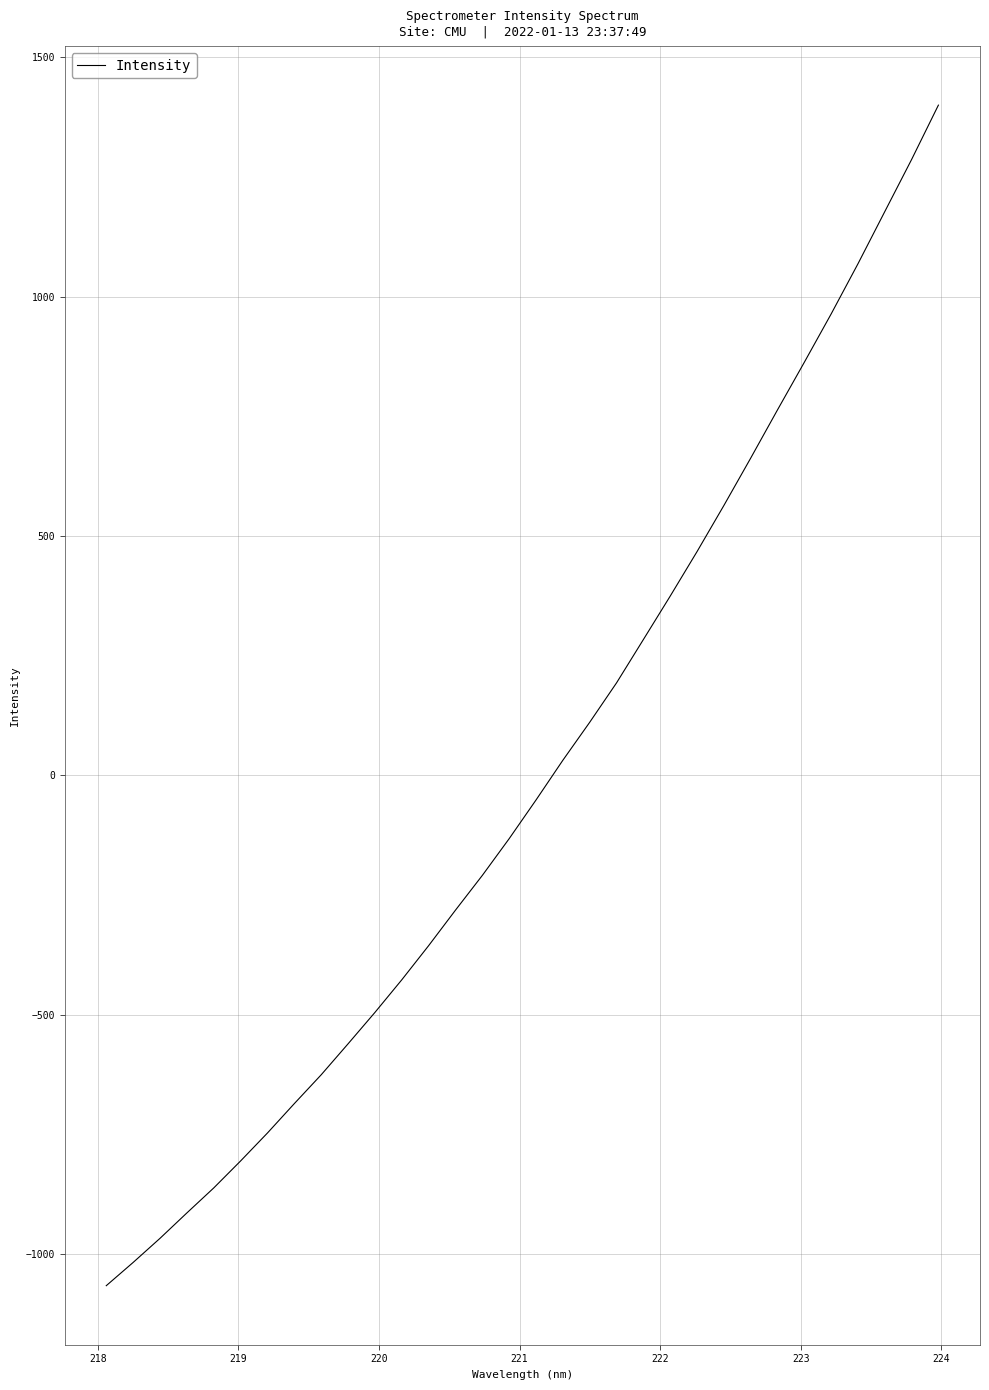

What is the maximum value shown in the chart?

1400.0